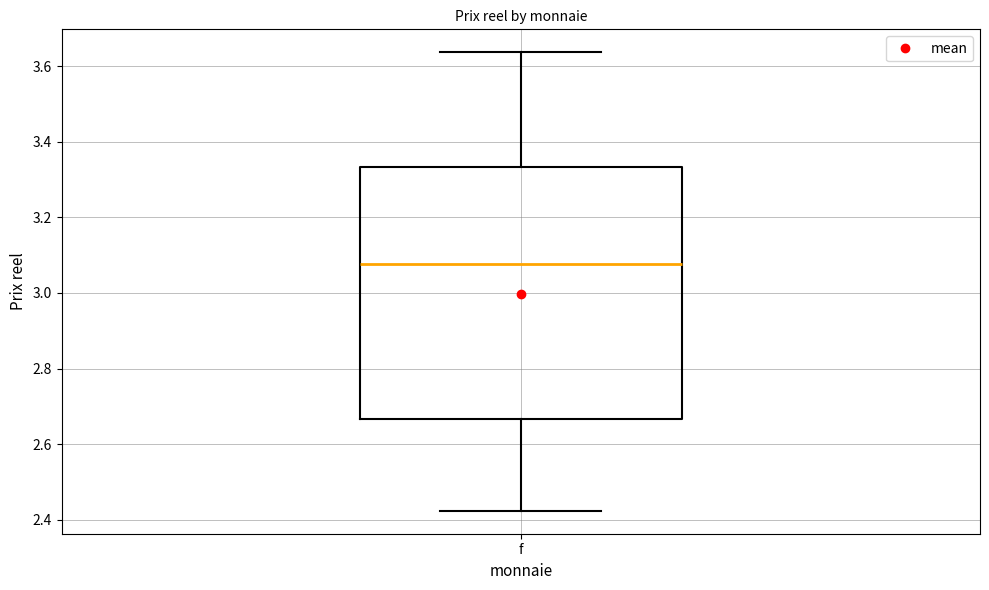

Read this box plot against the y-axis: the position of the median line, the range covered by the box, and the ends of both whiskers. The values are not printed on the chart, so give them approximately, as read against the axis.

median 3.08, box 2.66 to 3.34, whiskers 2.42 to 3.64